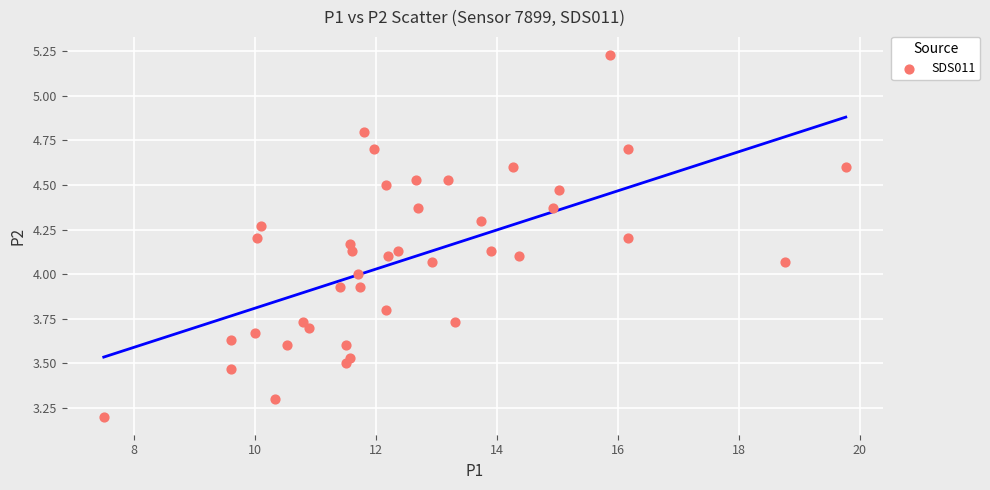

What is the range of X values (max minus min)?

12.3